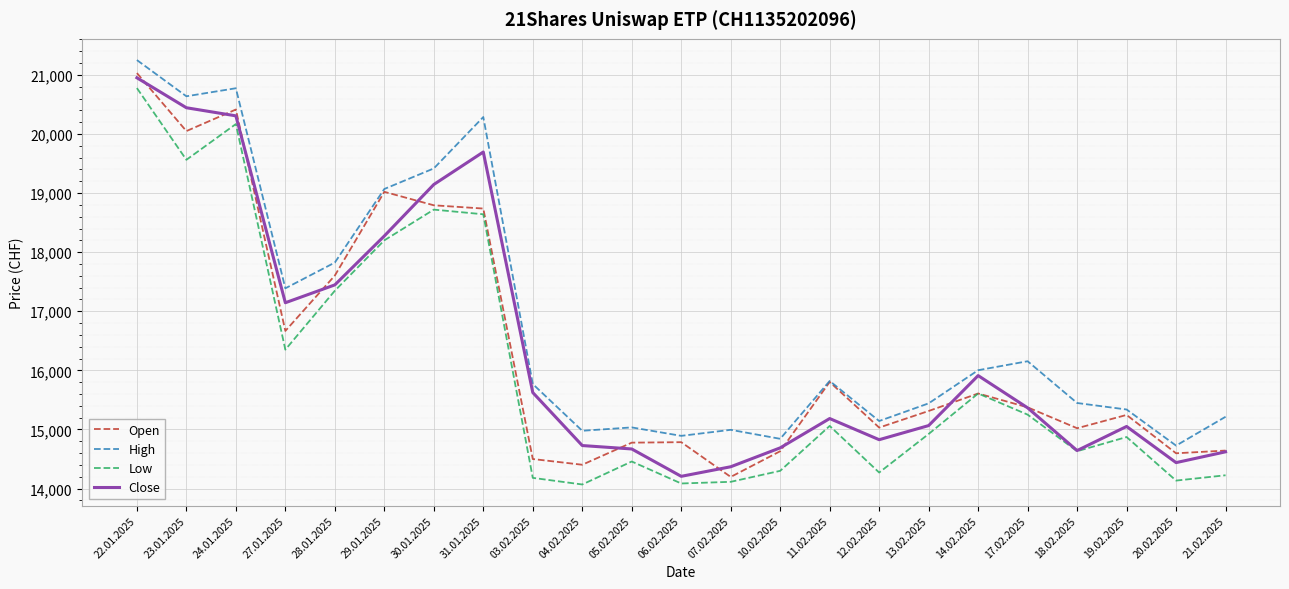

What is the lowest value of the Low series?

14068